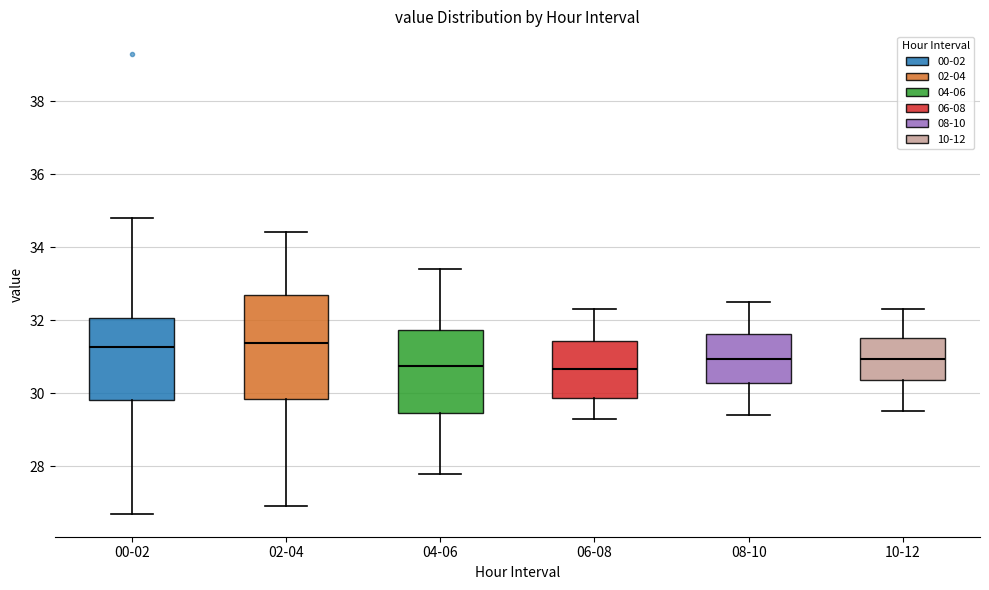

Which box is the tallest, from its lower edge to its upper edge?

02-04